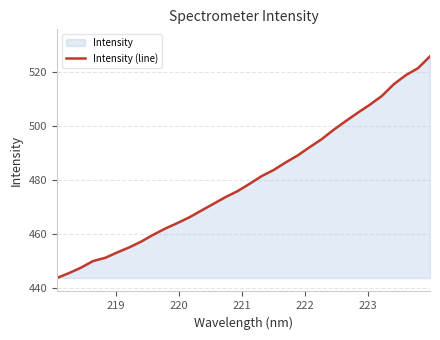

What is the greatest value displayed?

525.9